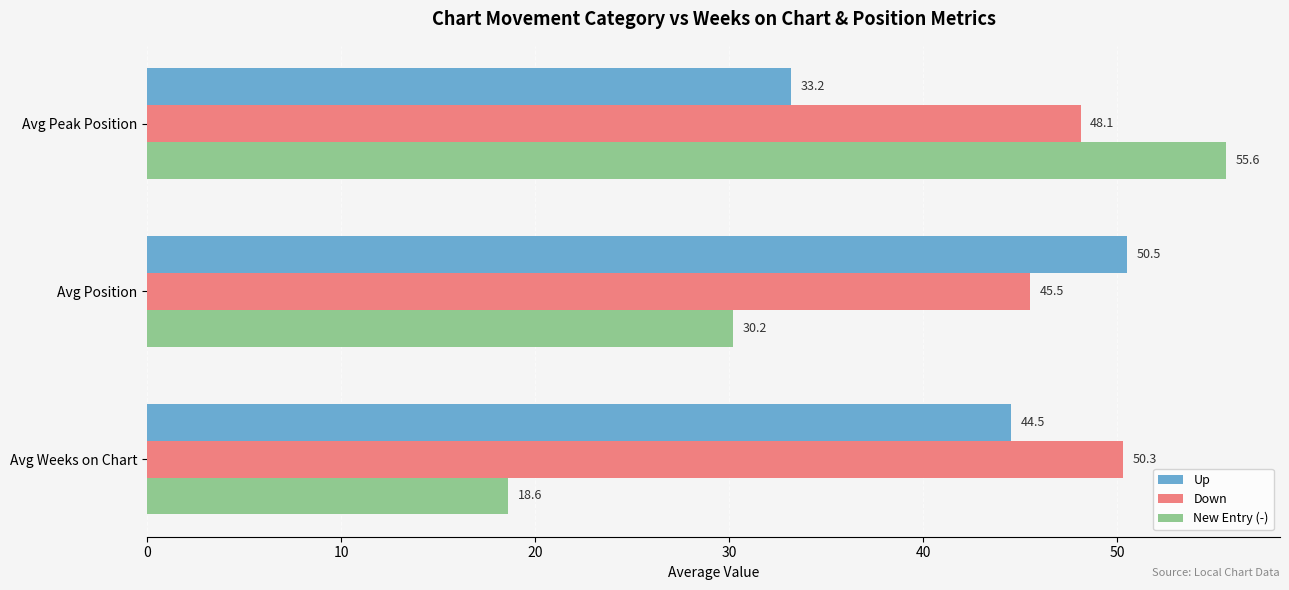

The value of New Entry (-) at Avg Weeks on Chart is 26.2. True or false?

False